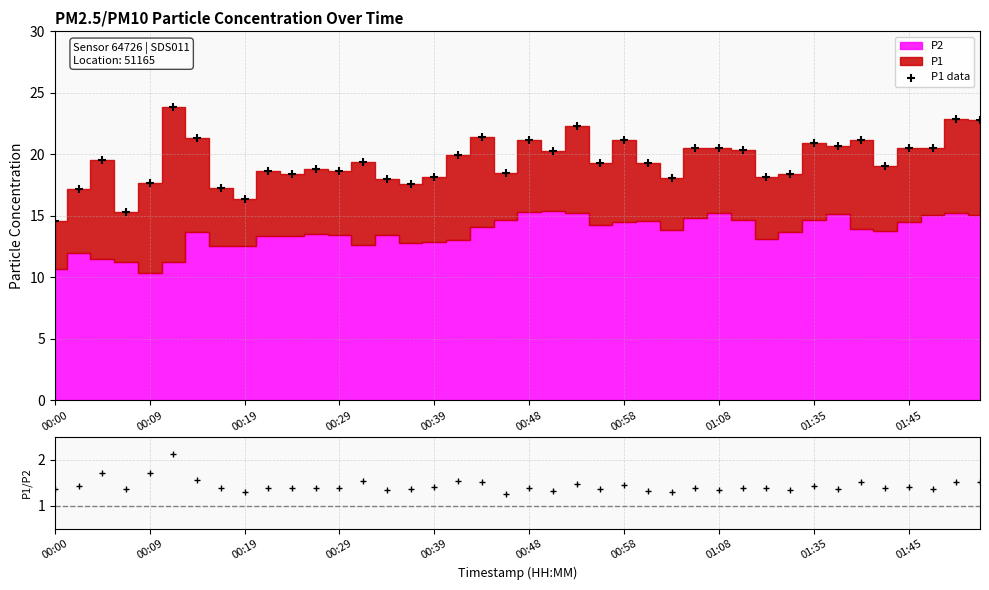

At how many categories does at least one series exceed 5?

40